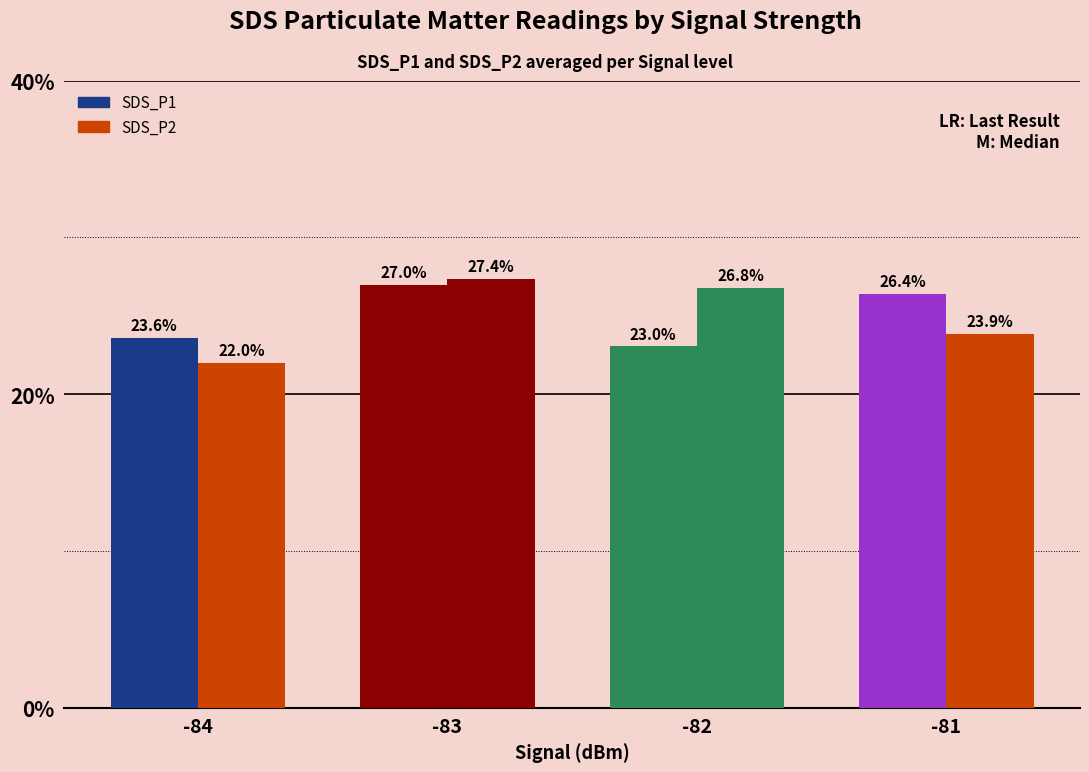

The value of SDS_P2 at -83 is 27.4. True or false?

True